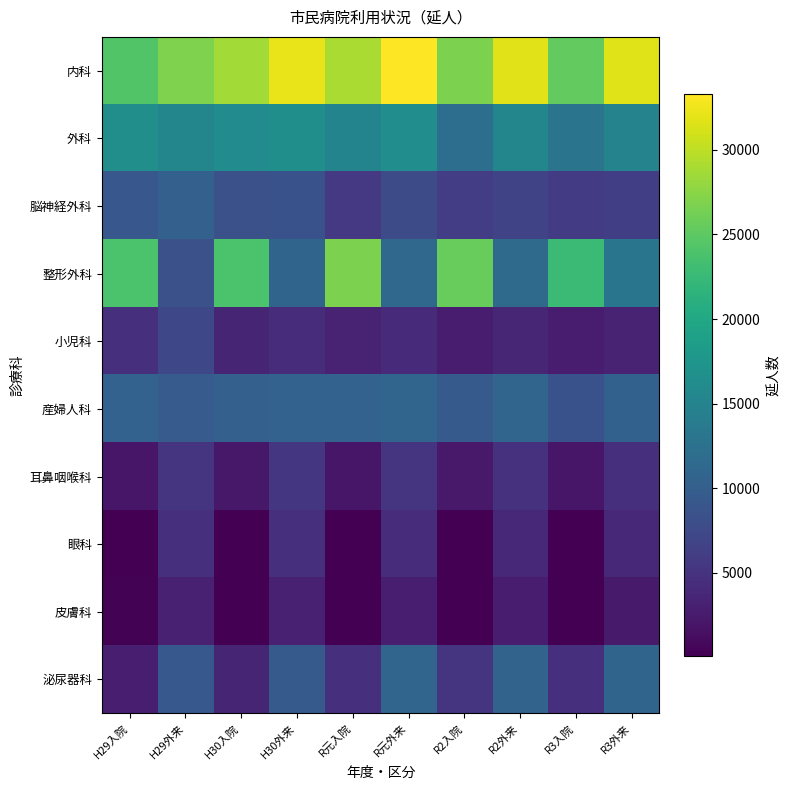

At how many categories does at least one series exceed 1086?

10